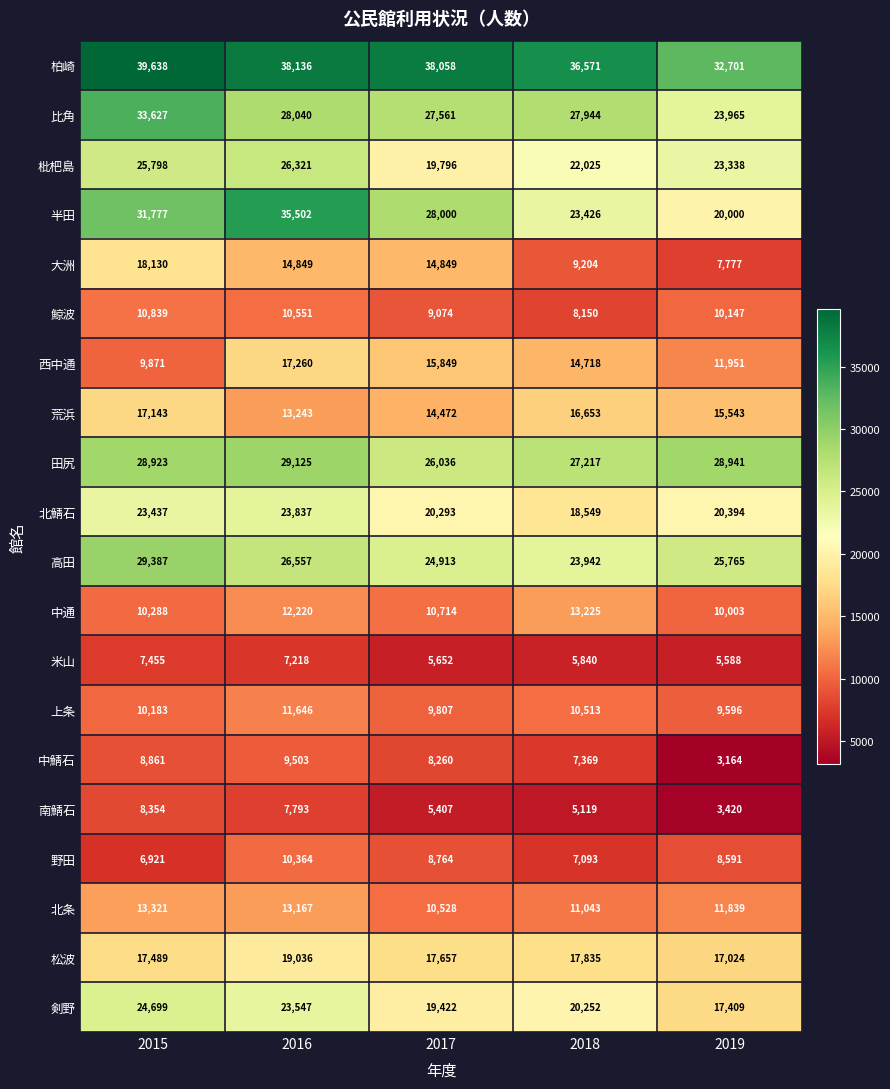

What is the average value of the 半田 series?

27741